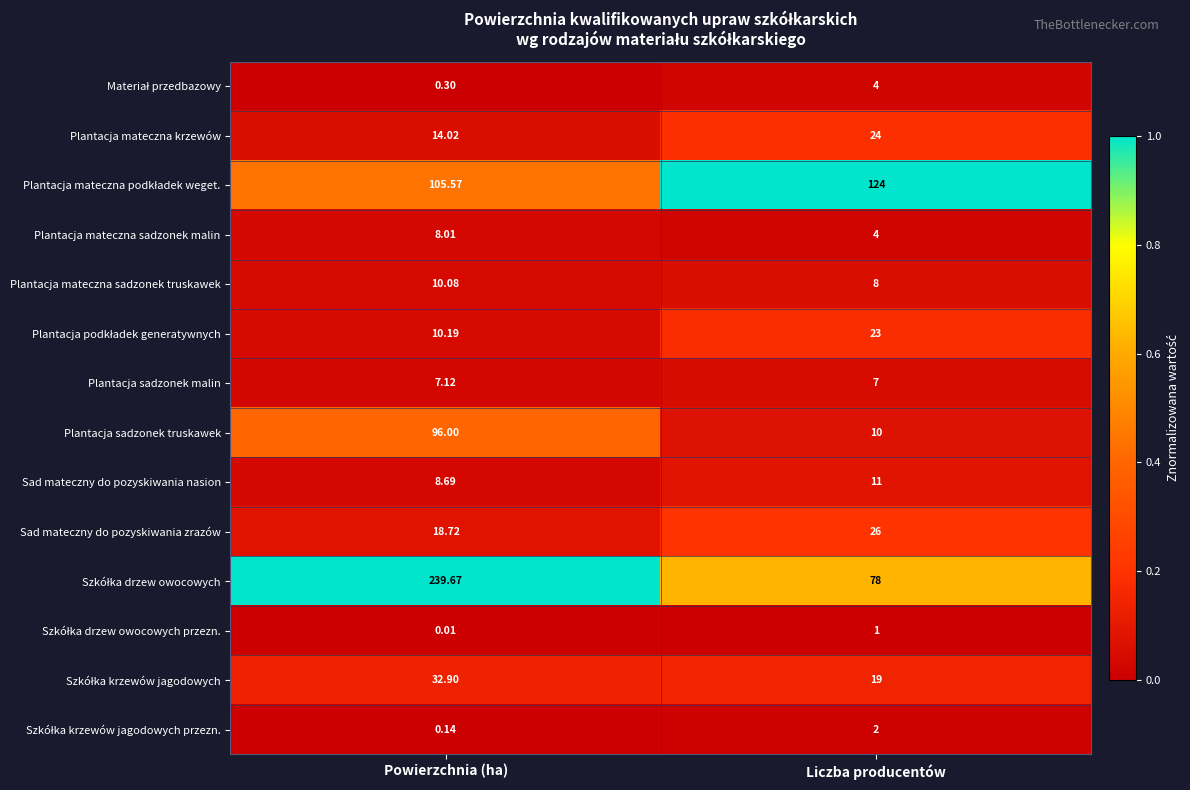

Where does the Plantacja mateczna sadzonek malin series first go above 8?

Powierzchnia (ha)